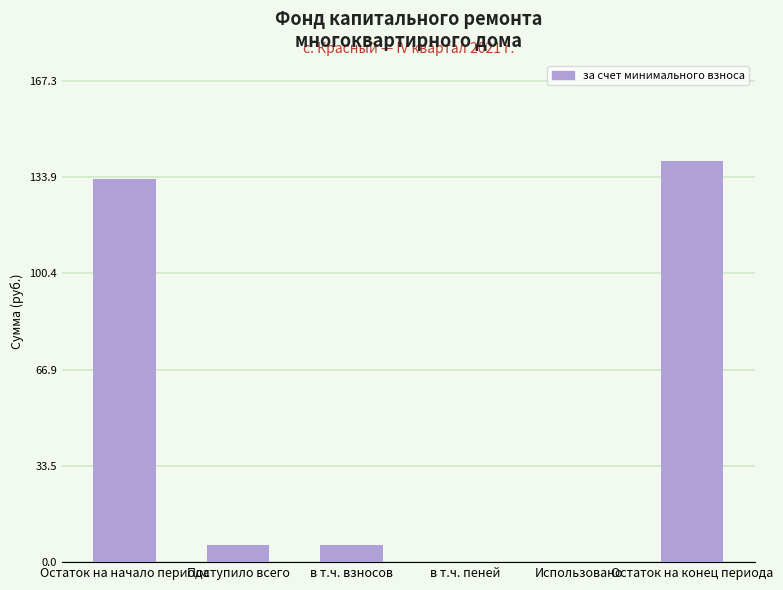

What is the sum of all values?

285.0